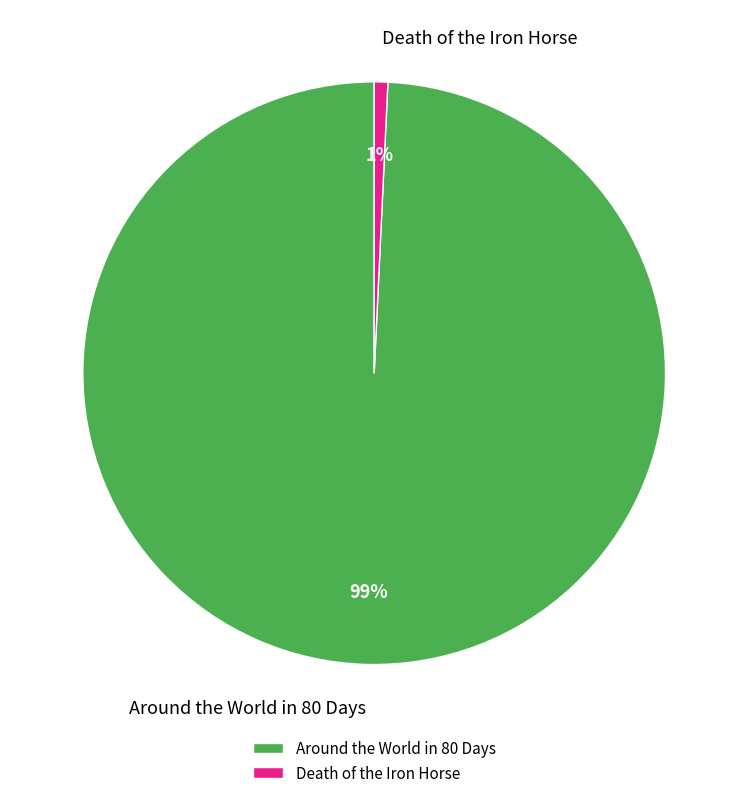

How many slices are in this pie chart?

2